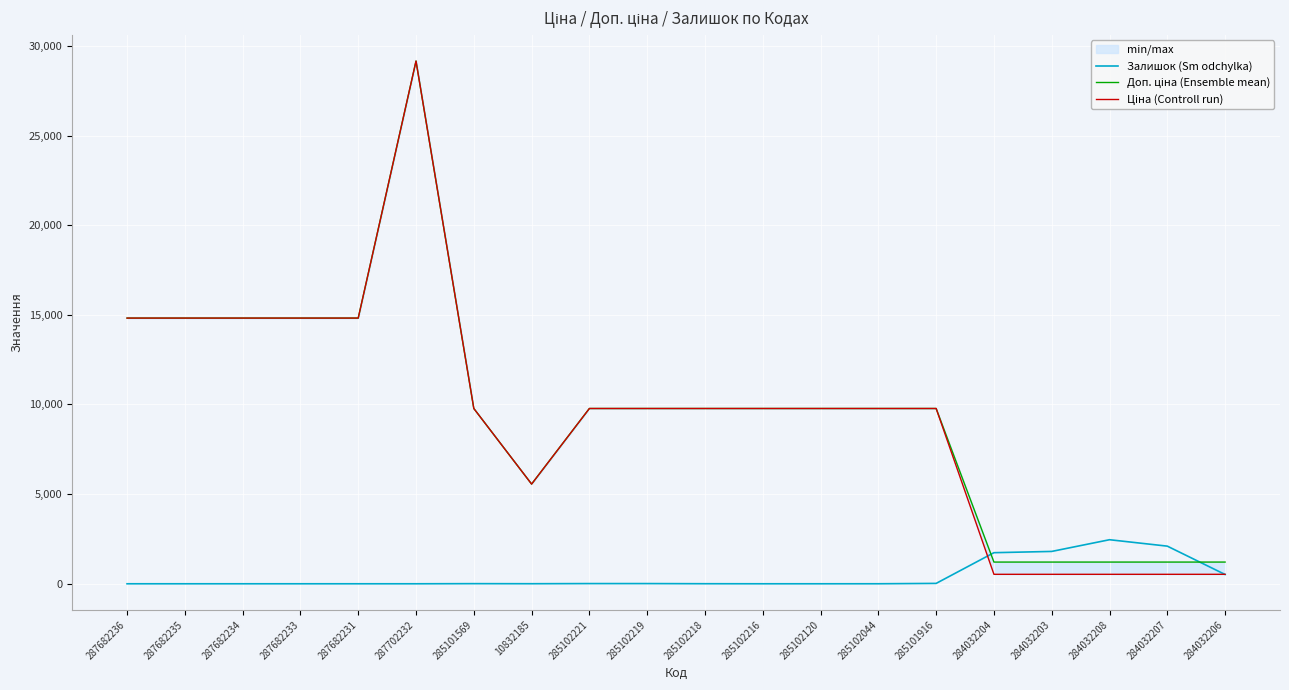

In Доп. ціна (Ensemble mean), how many points are higher than both neighbors (excluding endpoints)?

1